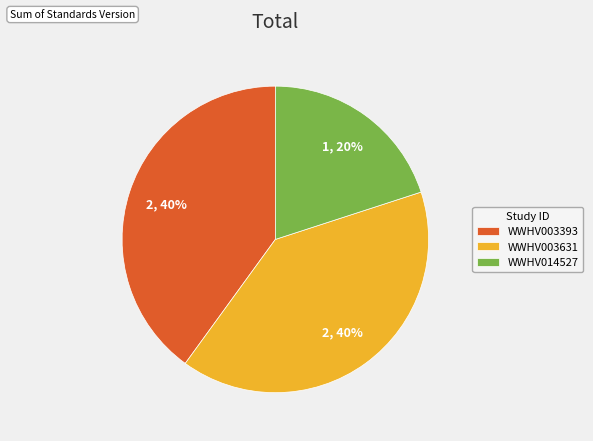

The WWHV014527 slice represents 20% of the pie. True or false?

True